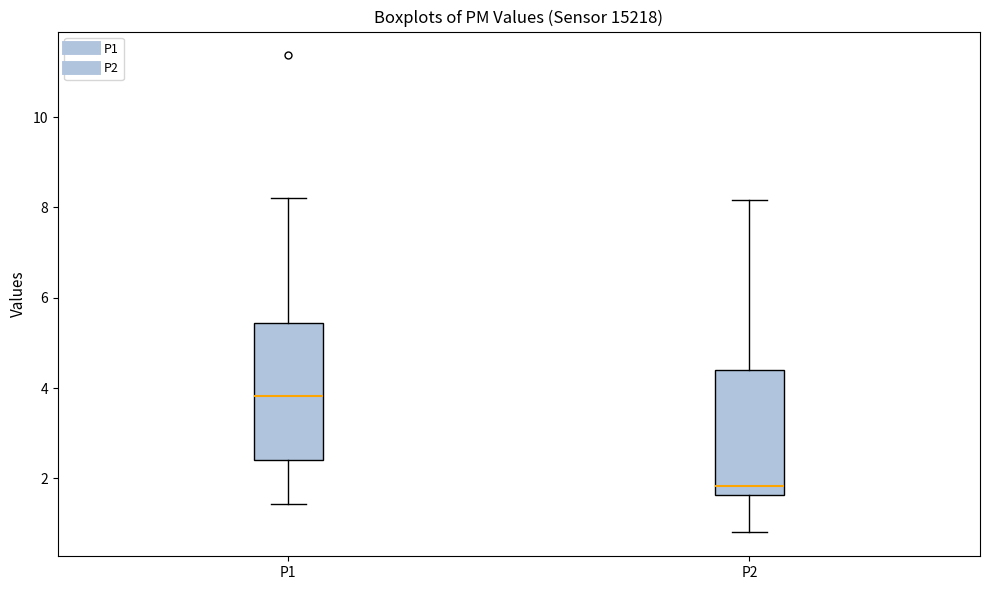

Reading left to right, transcribe this box plot: for each box, give where its median line is, the range the box spans, and where its two whiskers end, as read against the y-axis. The values are not printed on the chart, so give them approximately, as read against the axis.

P1: median 3.8, box 2.4 to 5.4, whiskers 1.4 to 8.2
P2: median 1.8, box 1.6 to 4.4, whiskers 0.8 to 8.2